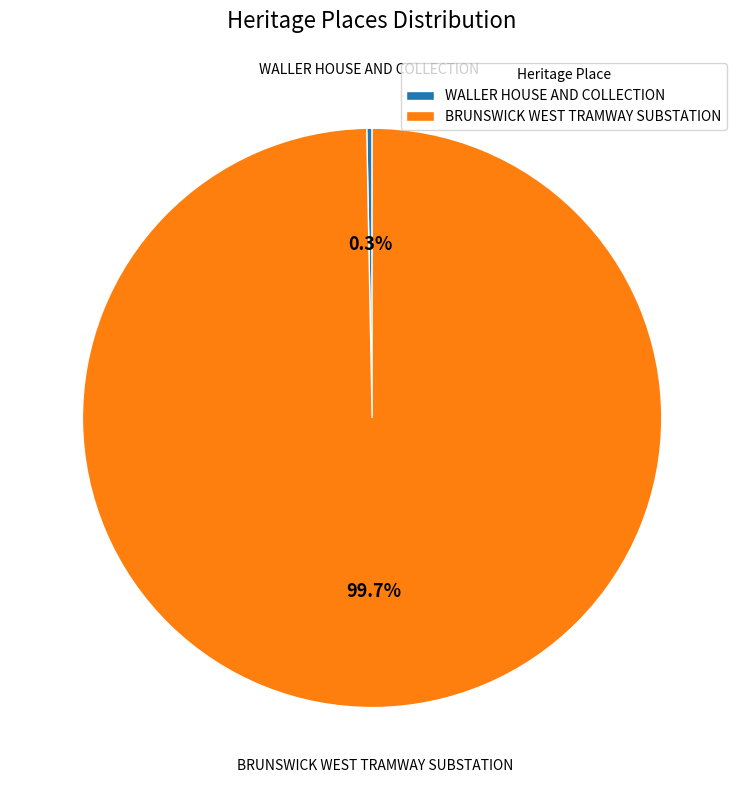

How many segments does this pie chart have?

2